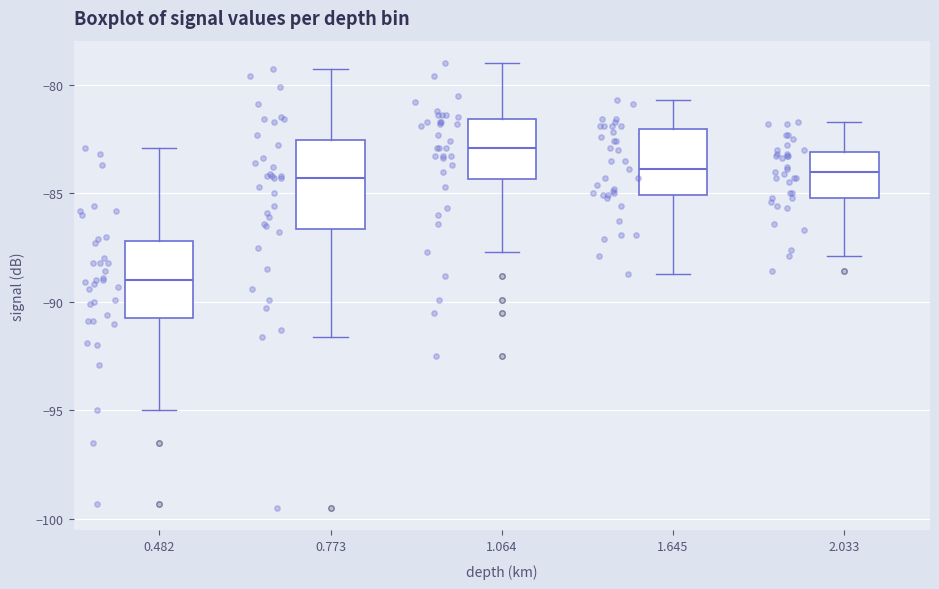

Reading left to right, transcribe this box plot: for each box, give where its median line is, the range the box spans, and where its two whiskers end, as read against the y-axis. The values are not printed on the chart, so give them approximately, as read against the axis.

0.482: median -89.0, box -90.5 to -87.0, whiskers -95.0 to -83.0
0.773: median -84.5, box -86.5 to -82.5, whiskers -91.5 to -79.5
1.064: median -83.0, box -84.5 to -81.5, whiskers -87.5 to -79.0
1.645: median -84.0, box -85.0 to -82.0, whiskers -88.5 to -80.5
2.033: median -84.0, box -85.0 to -83.0, whiskers -88.0 to -81.5